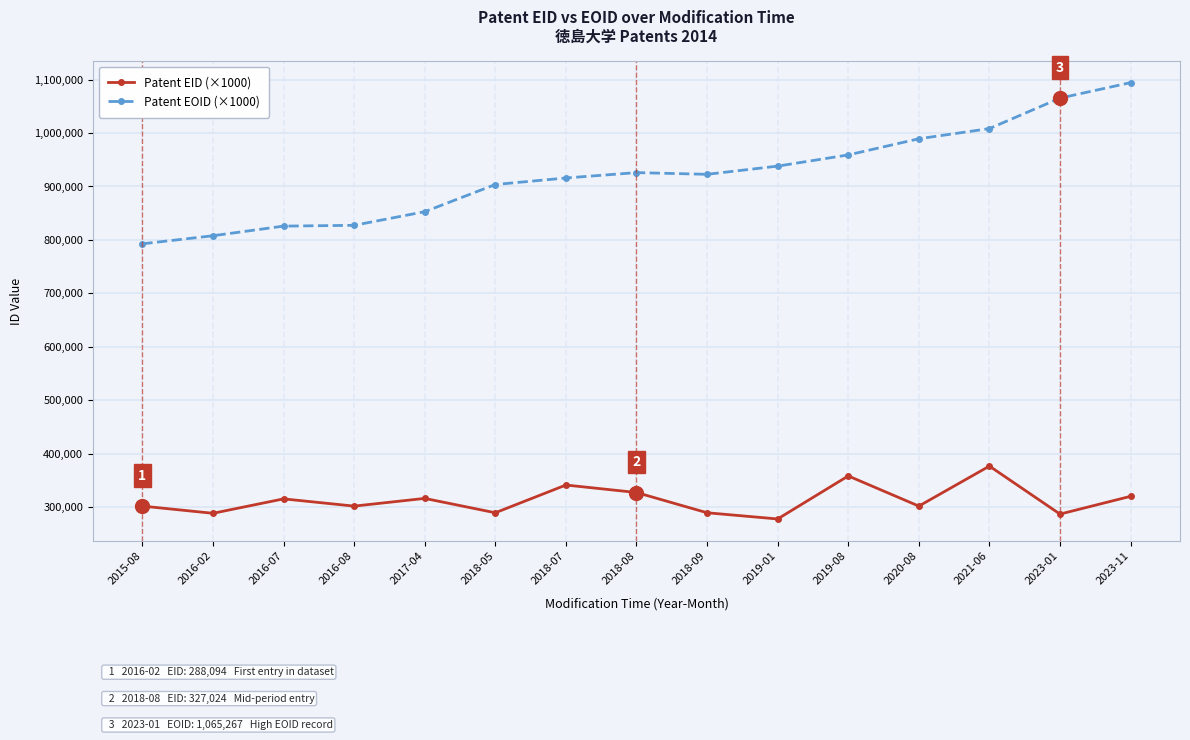

True or false: Patent EID (×1000) and Patent EOID (×1000) intersect in this chart.

False